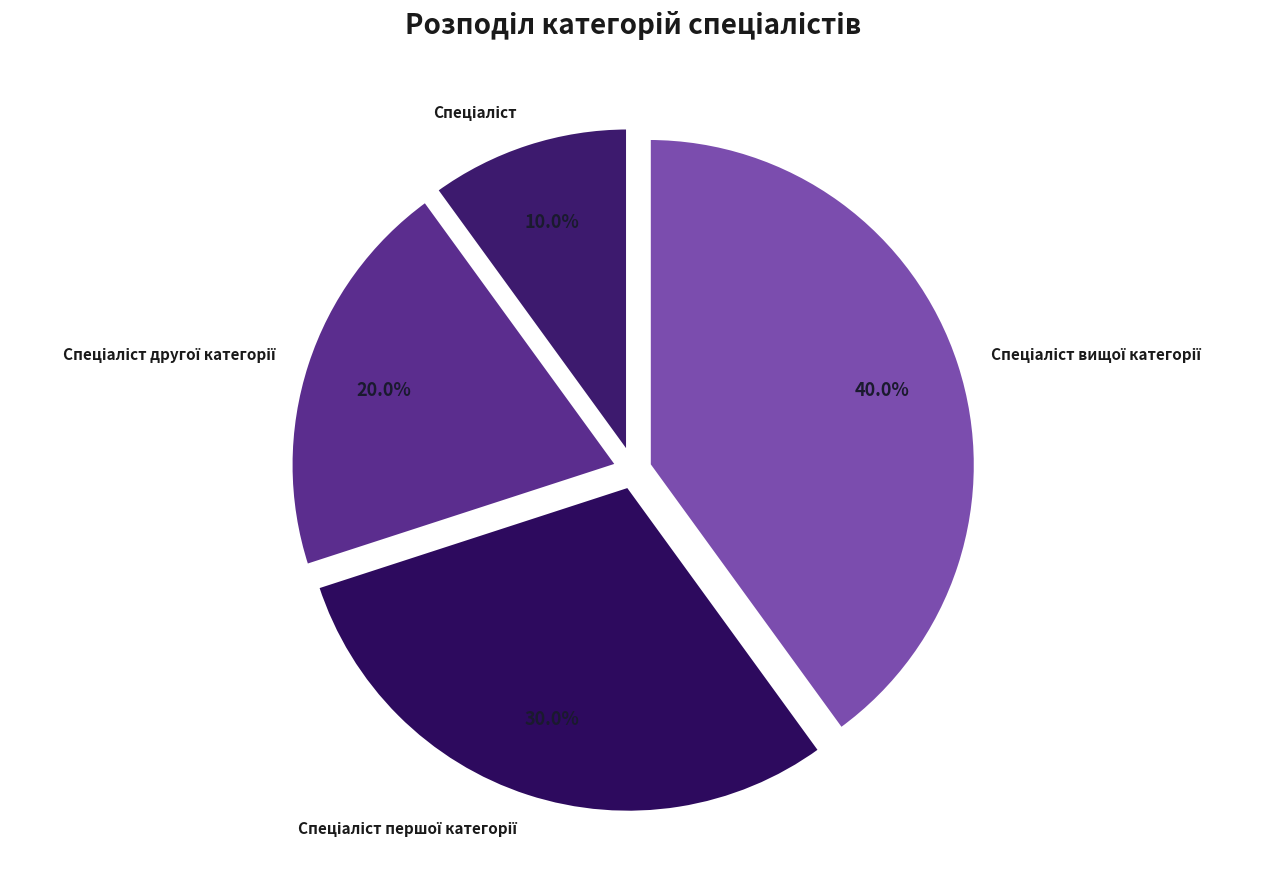

How many segments does this pie chart have?

4